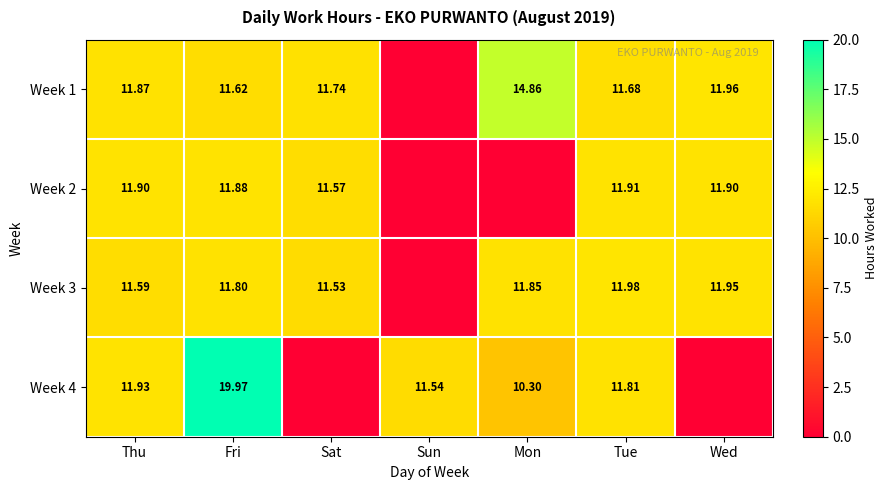

Where does the Week 1 series first go above 11?

Thu